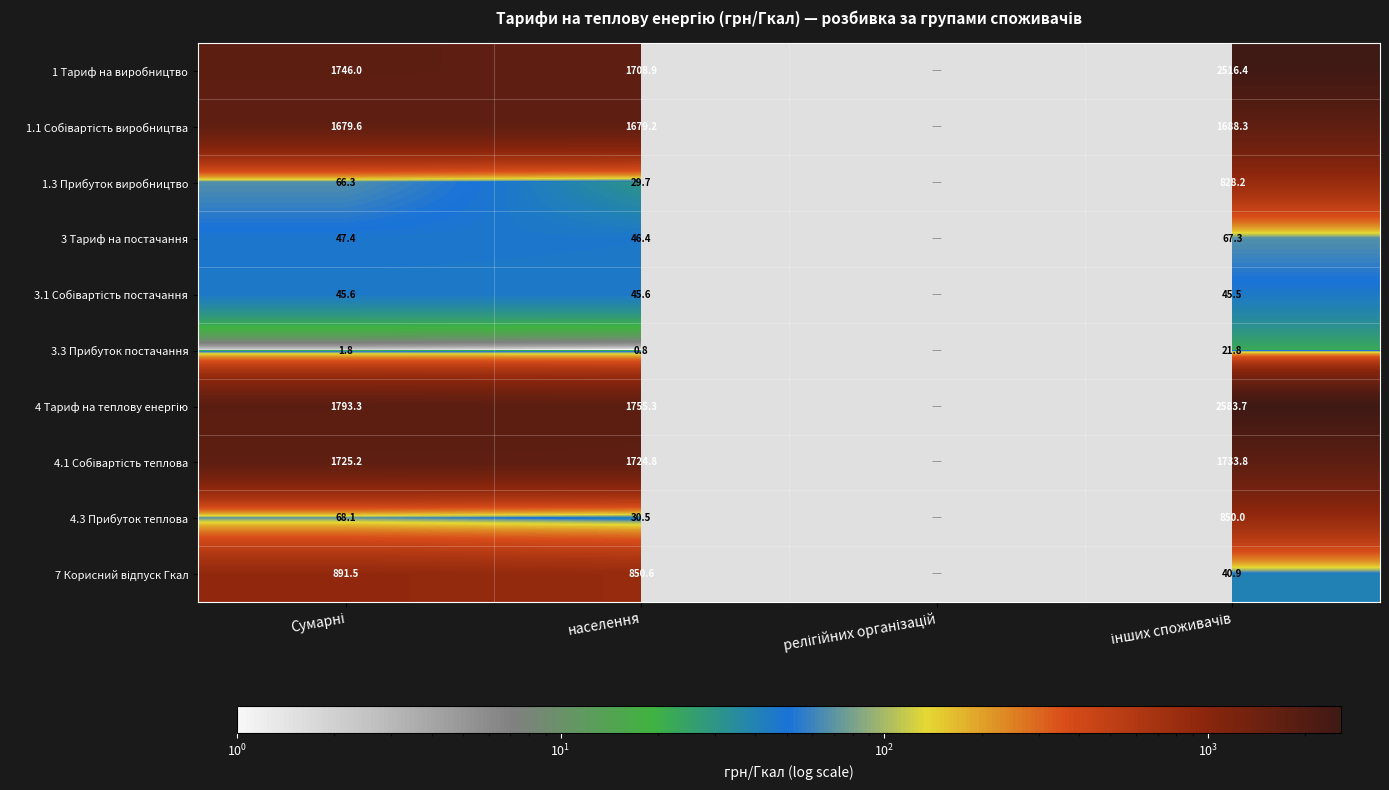

What is the spread (max minus min) of values at населення?

1754.5